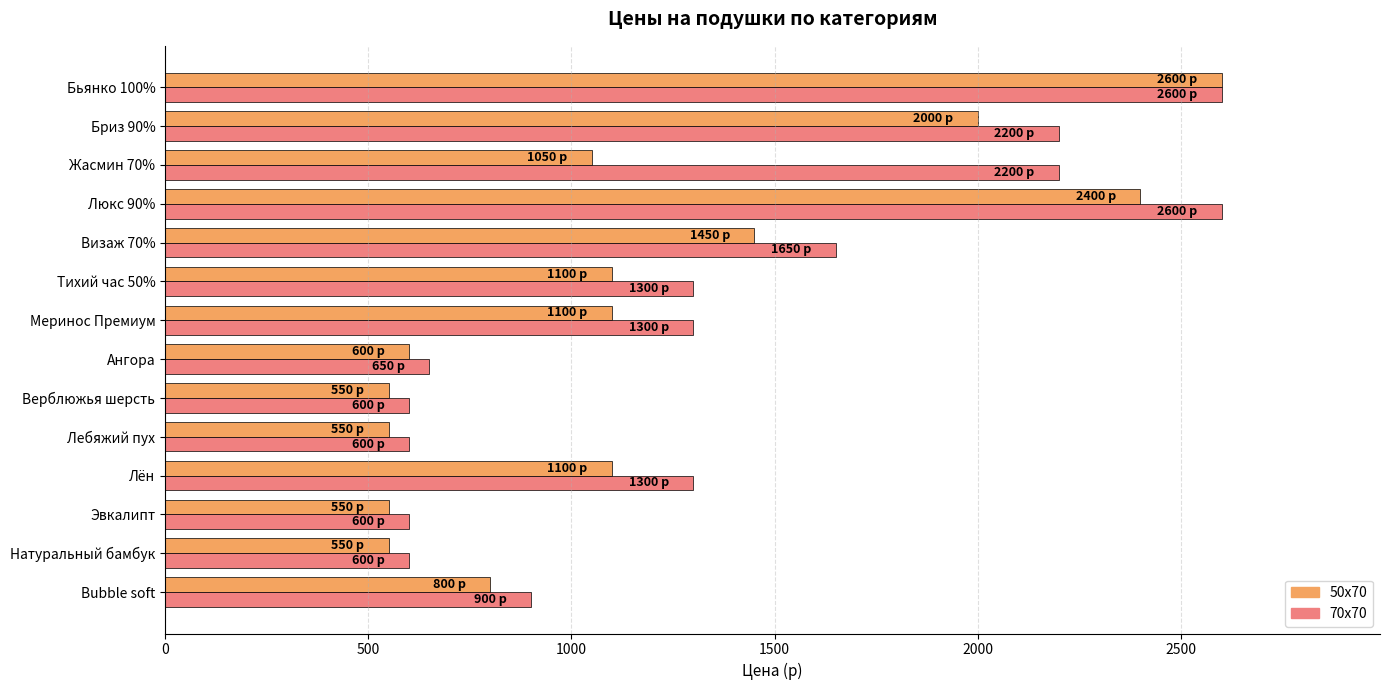

True or false: 70х70 has a value of 836 at Верблюжья шерсть.

False